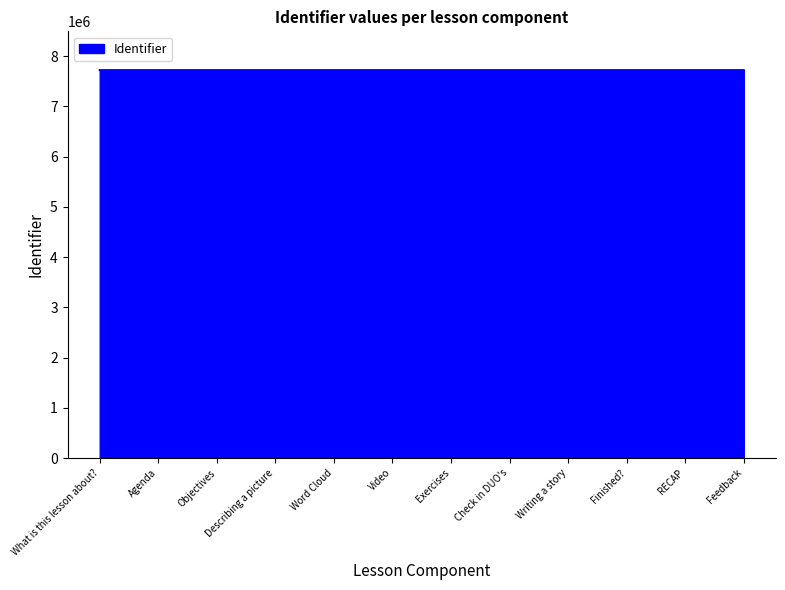

What is the ratio of the value at Finished? to the value at Objectives?

1.0